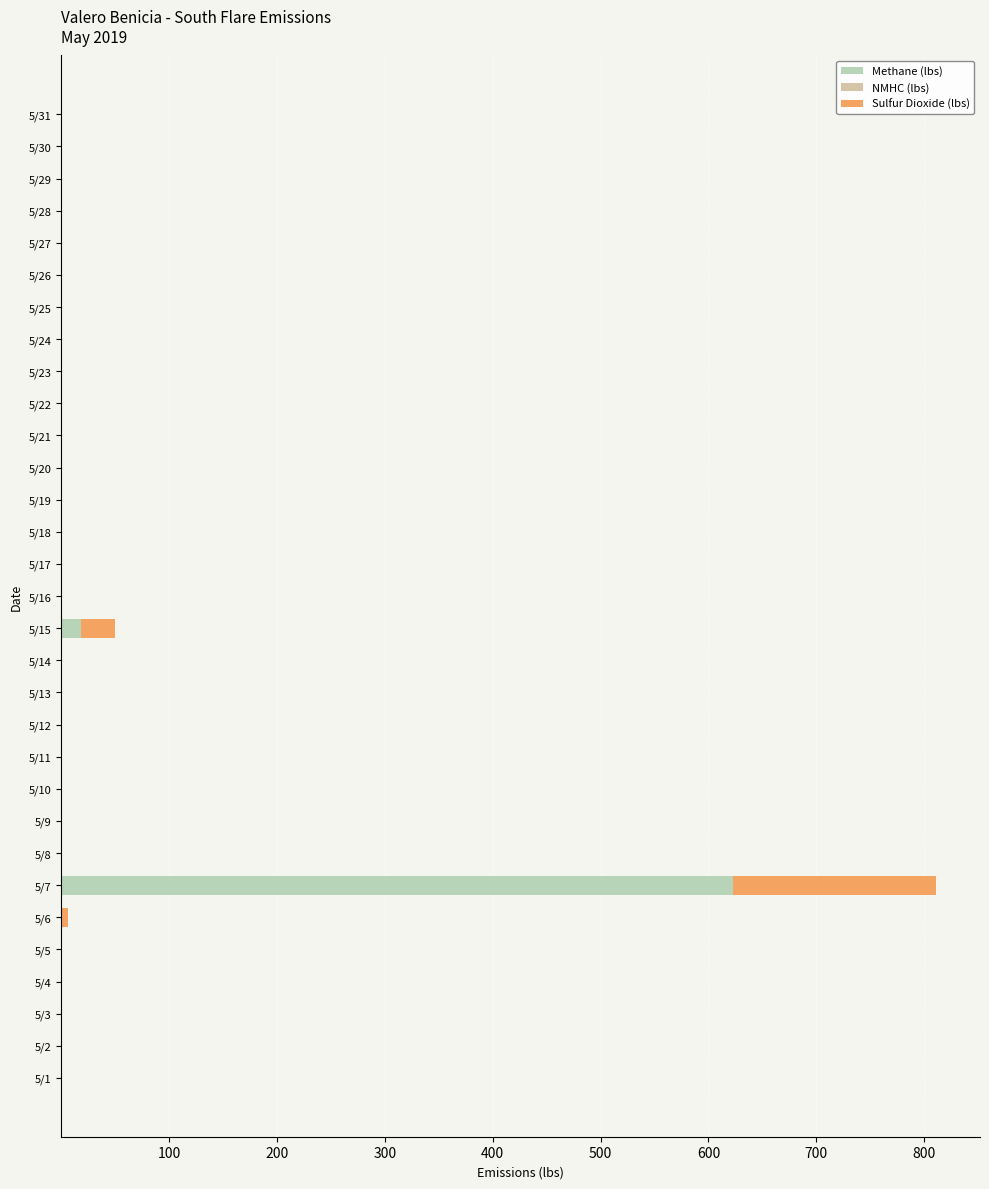

Count the number of data series in this chart.

3